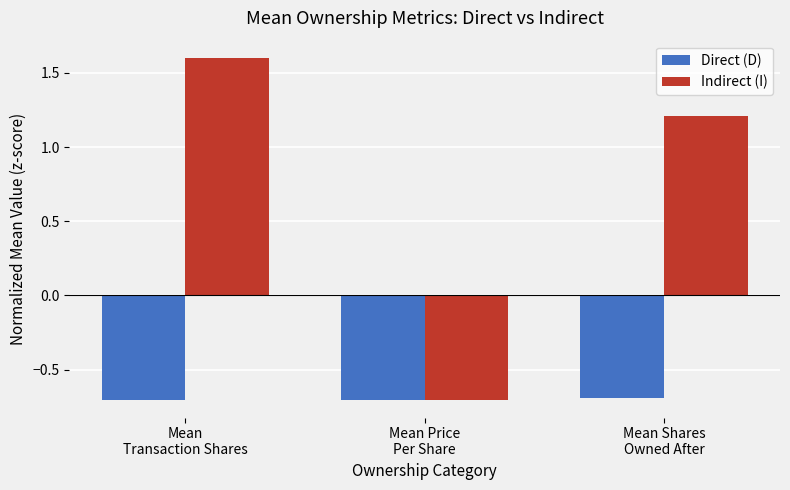

What is the minimum value shown in the chart?

-0.7